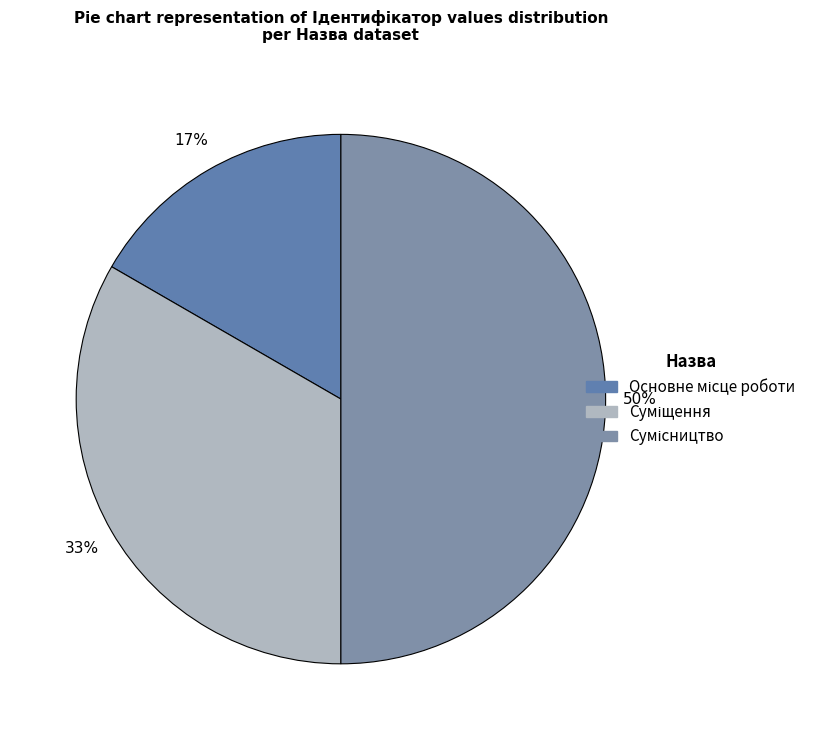

To the nearest percent, what is the difference between the Суміщення and Основне місце роботи slice percentages?

17%